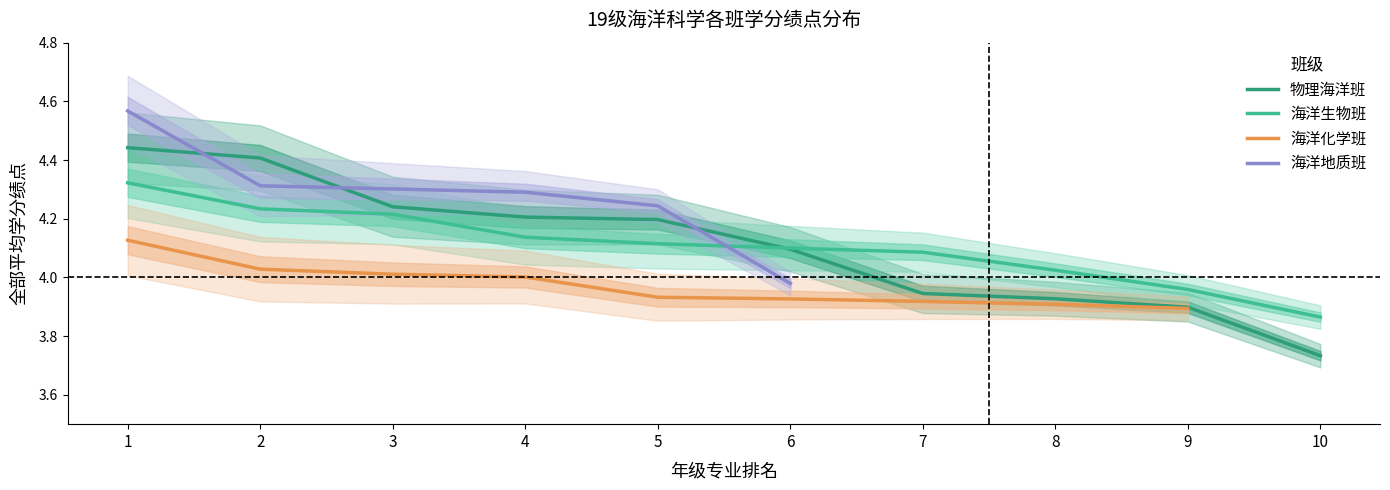

Is this an area chart (filled region under the line)?

No